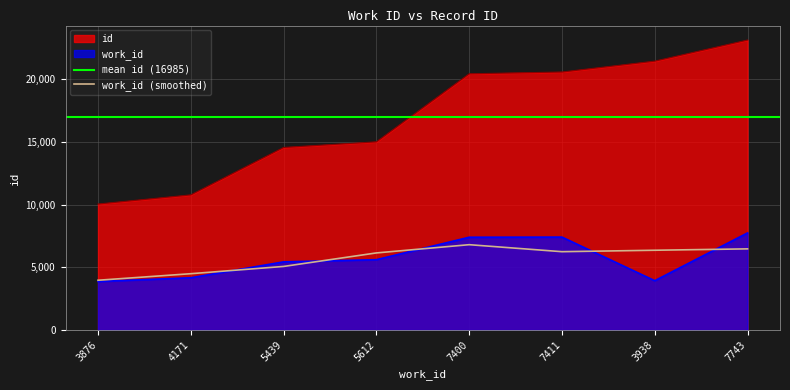

Between 4171 and 7411, which is larger?

7411